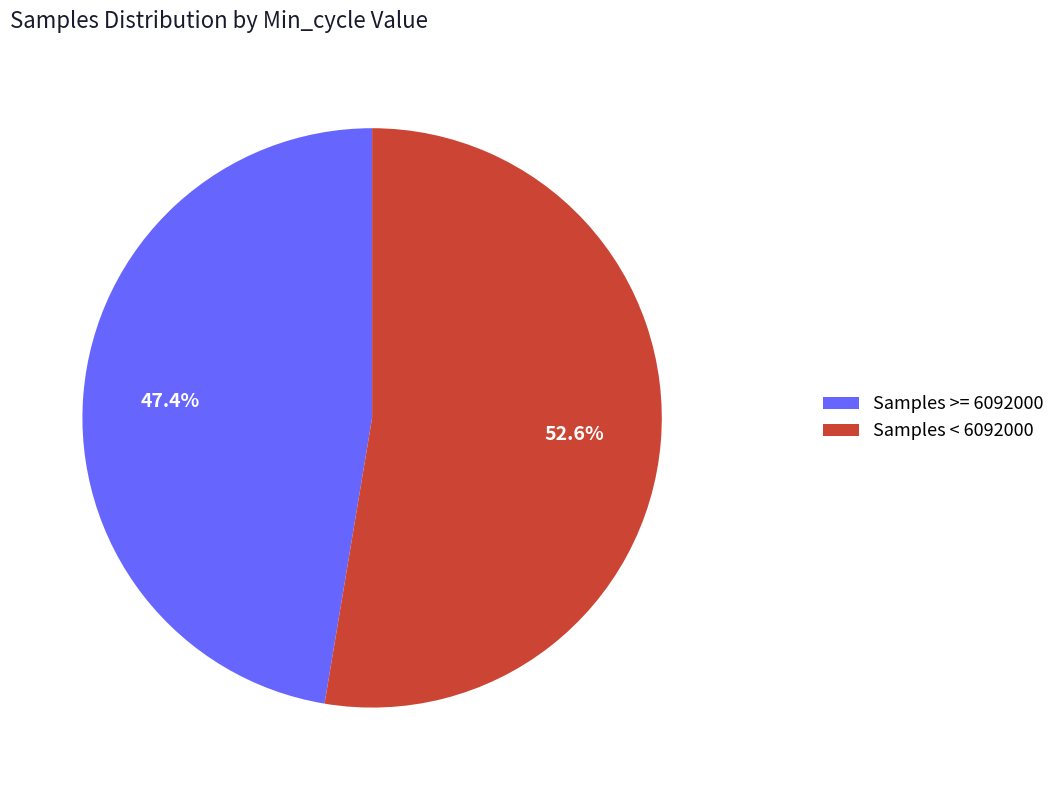

Is there a majority slice in this chart?

Yes